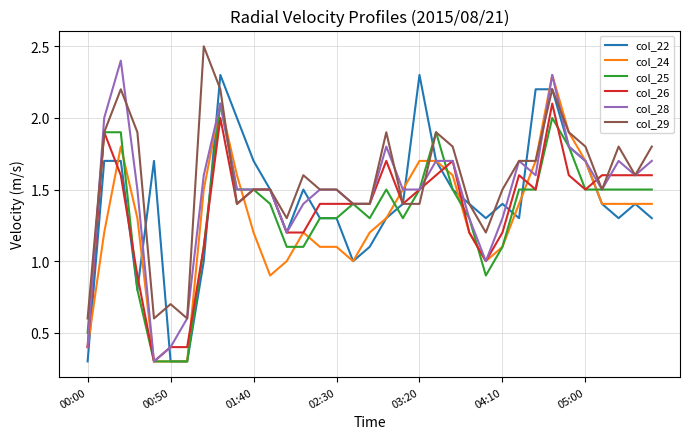

What are all the series names shown in the legend?

col_22, col_24, col_25, col_26, col_28, col_29